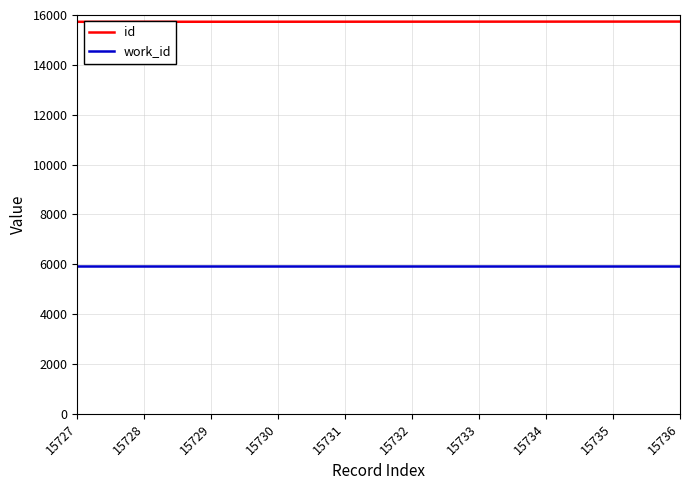

True or false: id has a value of 15731 at 15731.

True